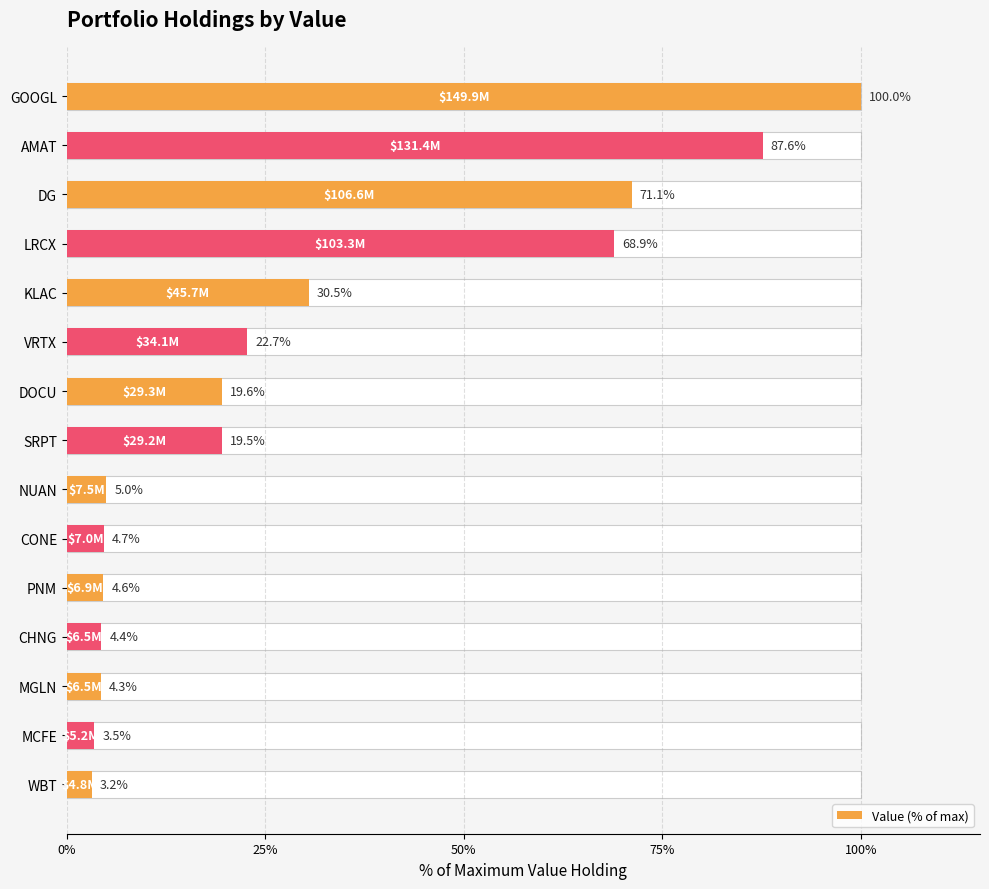

The chart shows a value of 13.7 at KLAC. True or false?

False